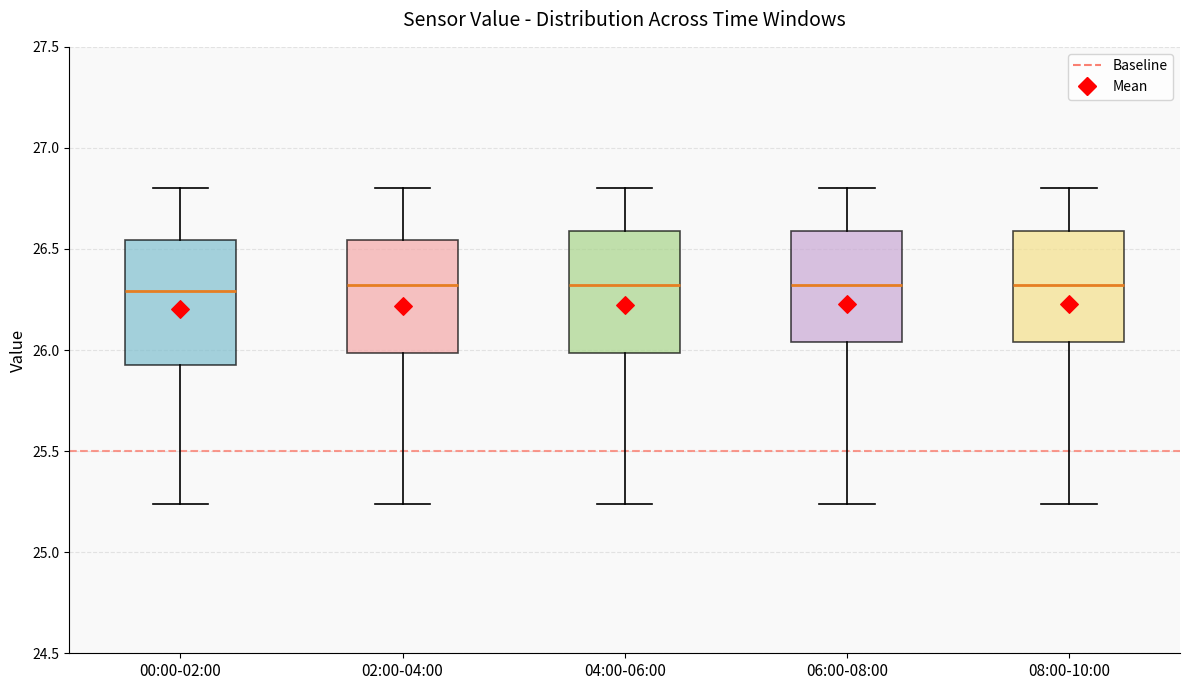

Where does the upper whisker of the box for 00:00-02:00 end on the y-axis? The values are not printed on the chart, so give them approximately, as read against the axis.

26.80